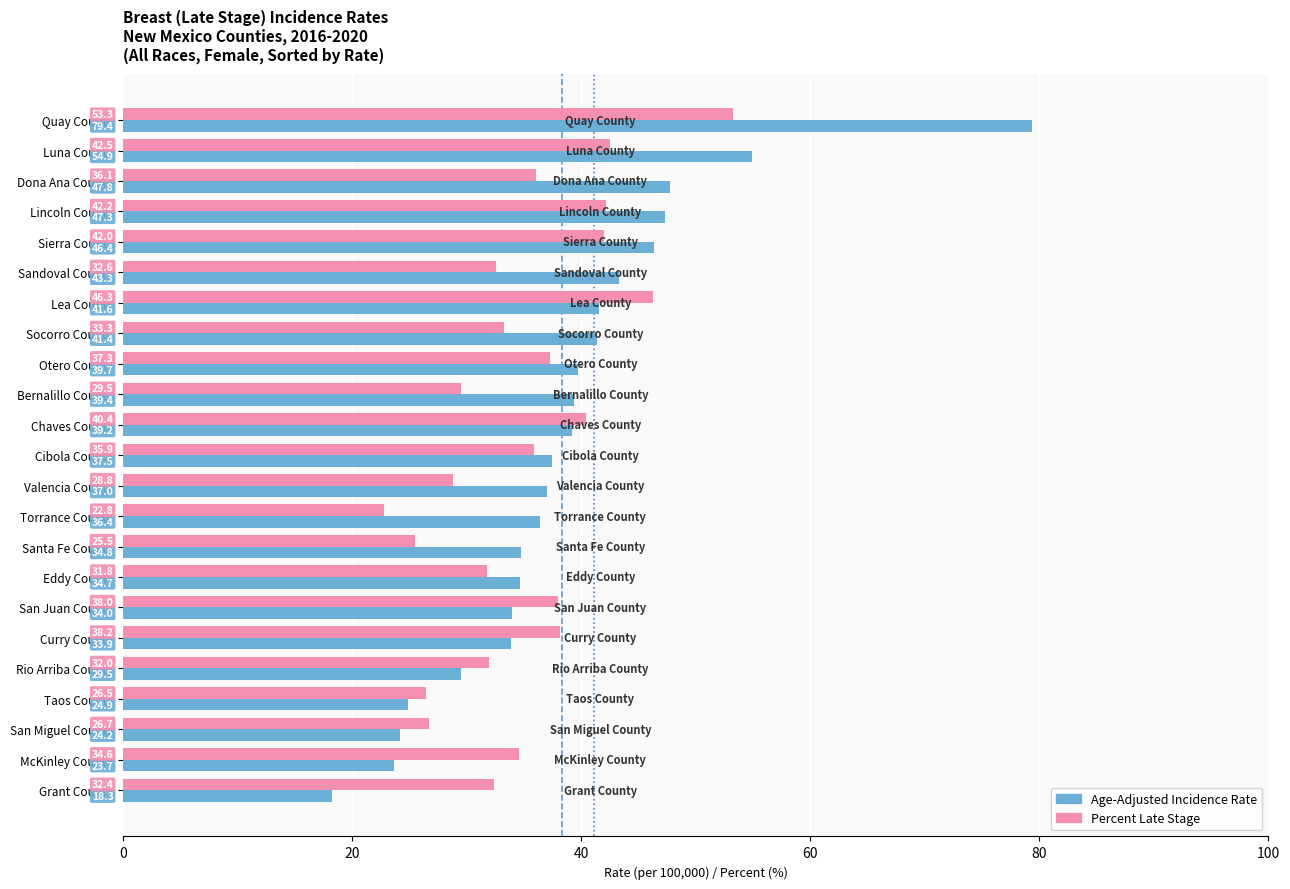

What is the difference between the Age-Adjusted Incidence Rate values at San Miguel County and Torrance County?

12.2